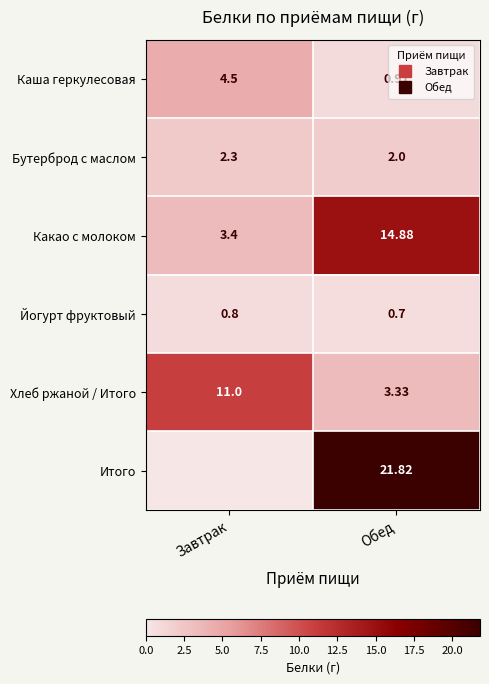

Which label corresponds to the largest value in the chart?

Обед